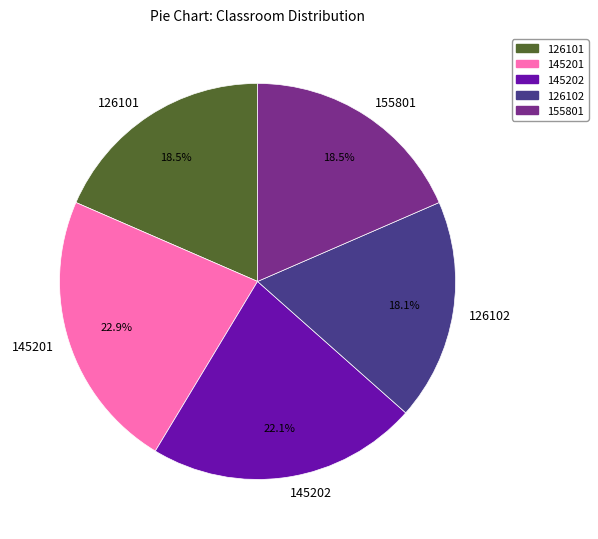

What is the largest slice in the pie chart?

145201